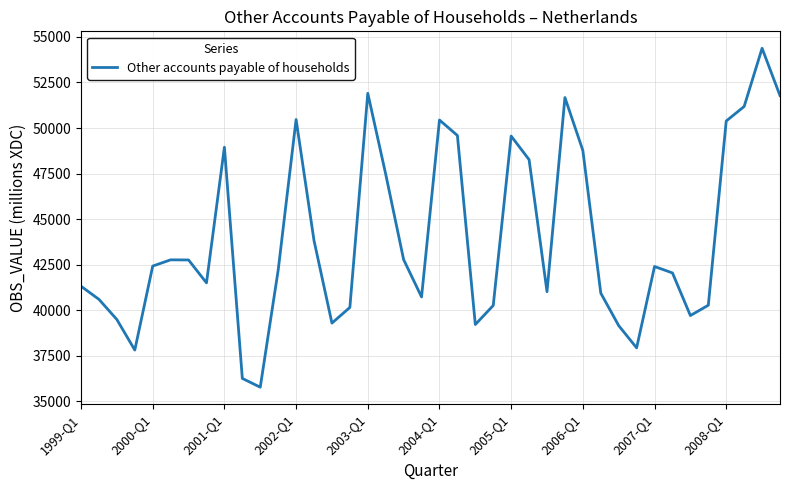

Does the chart have visible grid lines?

Yes